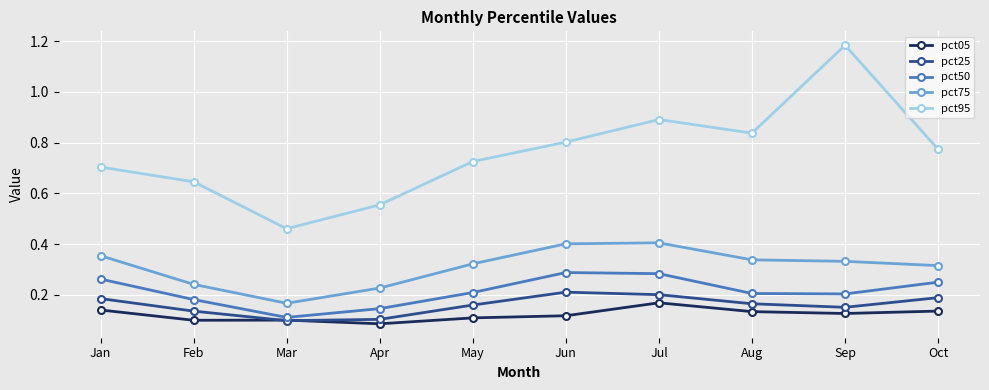

Is it true that pct25 equals 0.1 at Oct?

False